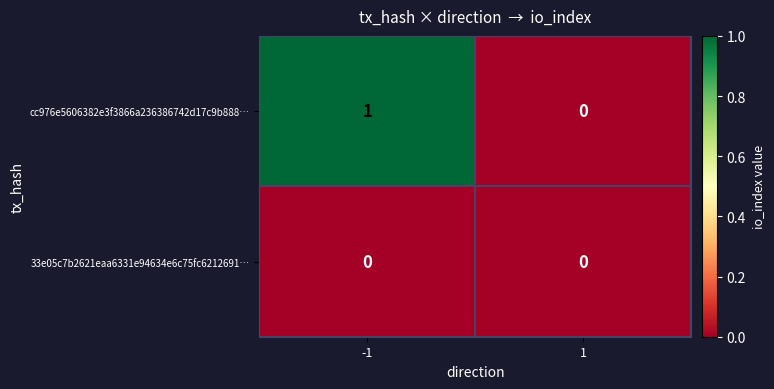

True or false: cc976e5606382e3f3866a236386742d17c9b888… has a value of 0 at -1.

False